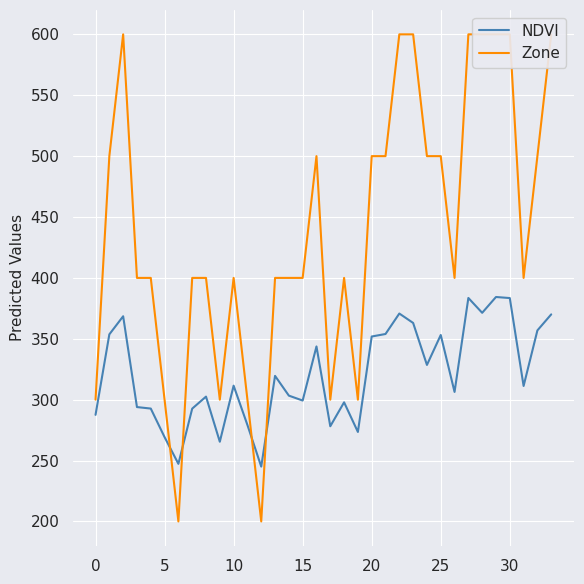

Count the Zone values in the range 400 to 500.

18